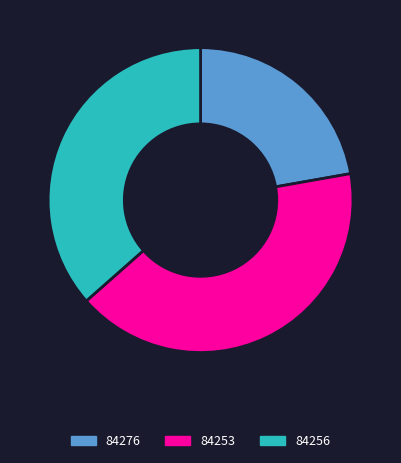

Rank the categories by value from highest to lowest.

84253, 84256, 84276